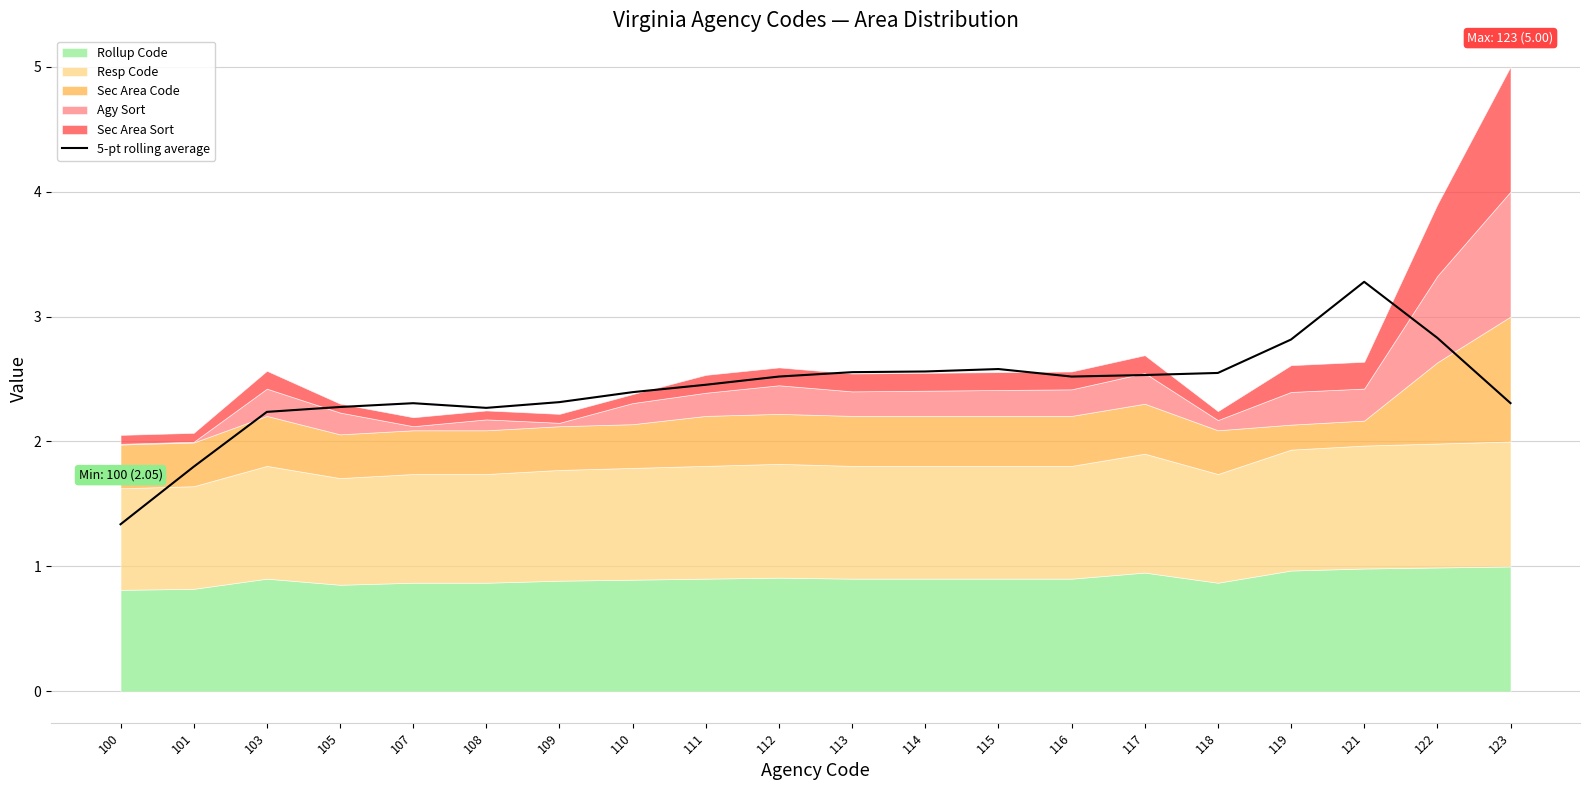

The value at 109 is 0.8. True or false?

False